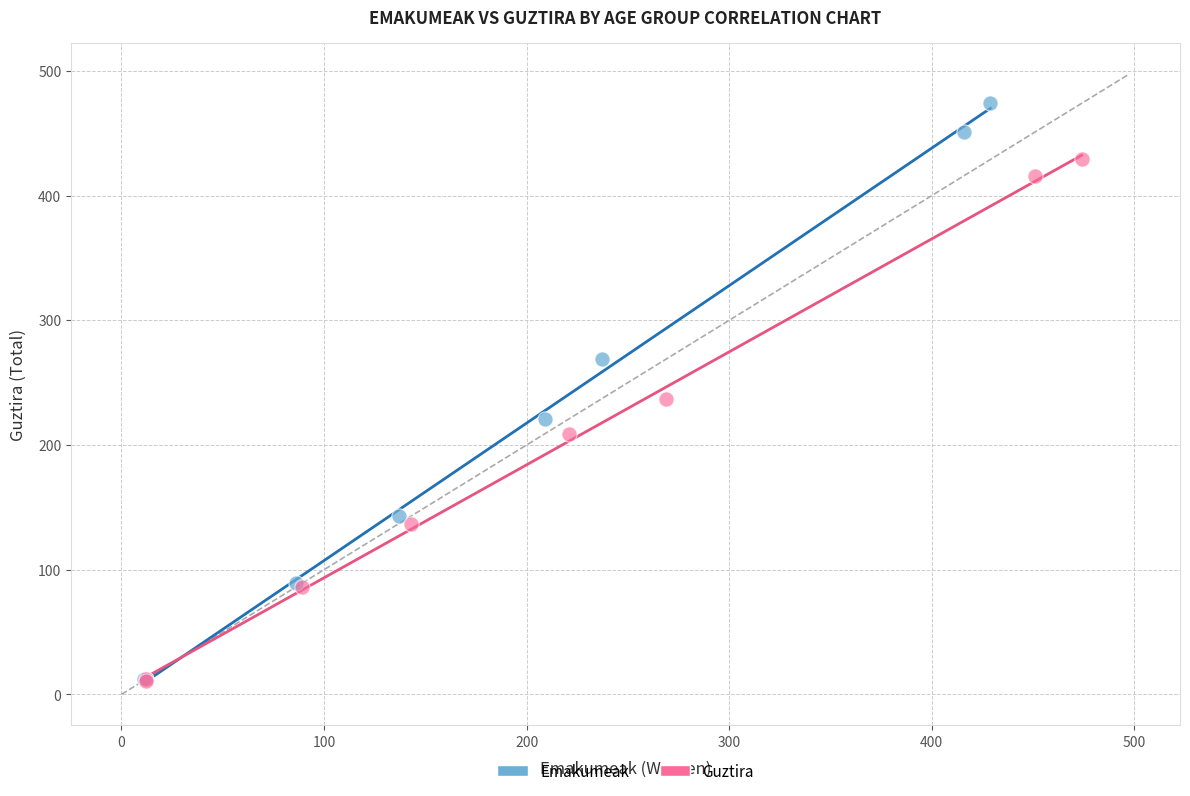

Which series contains the highest Y value?

Emakumeak